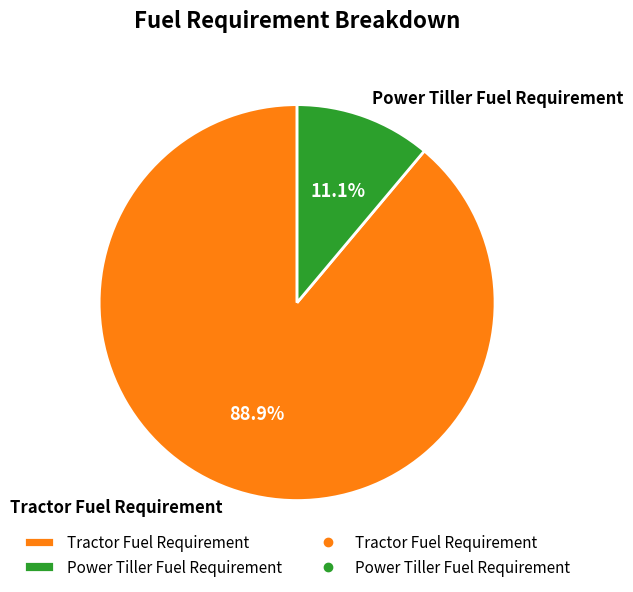

To the nearest percent, what is the combined percentage of Power Tiller Fuel Requirement and Tractor Fuel Requirement?

100%